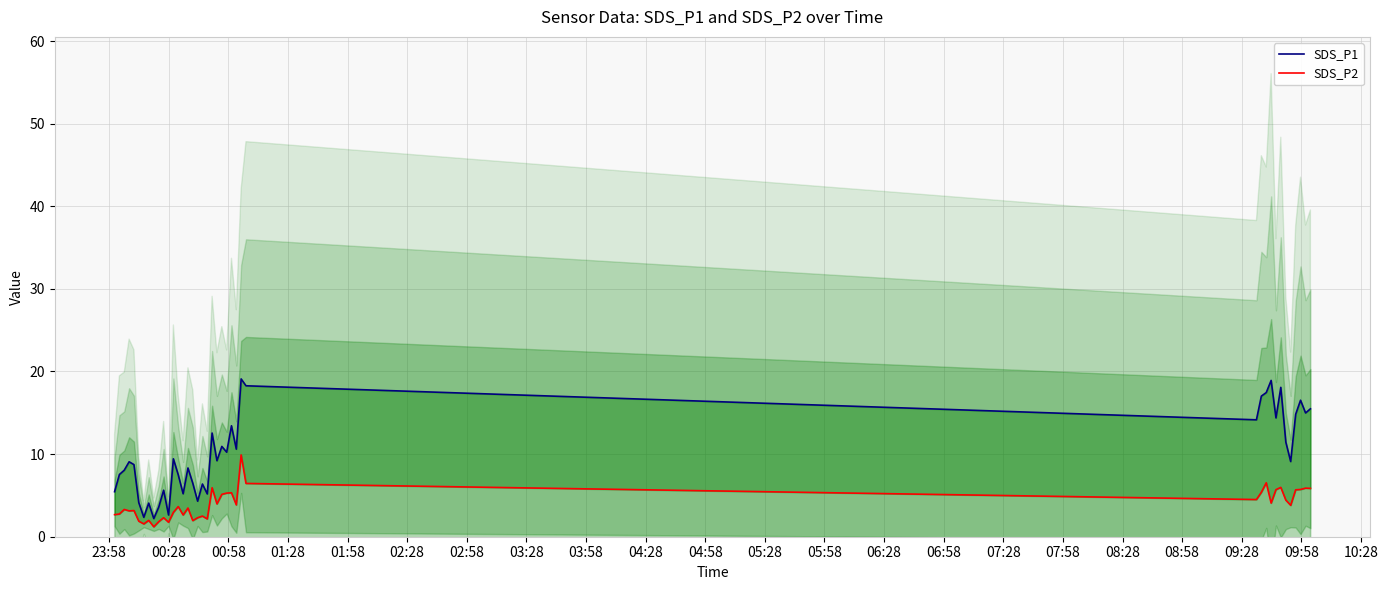

What is the maximum value shown in the chart?

19.1